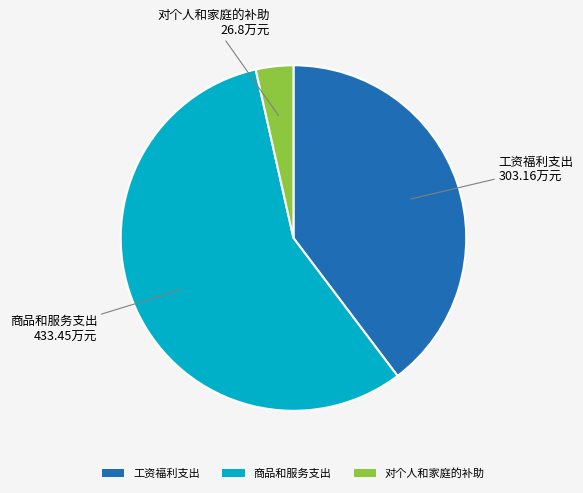

How many slices are in this pie chart?

3